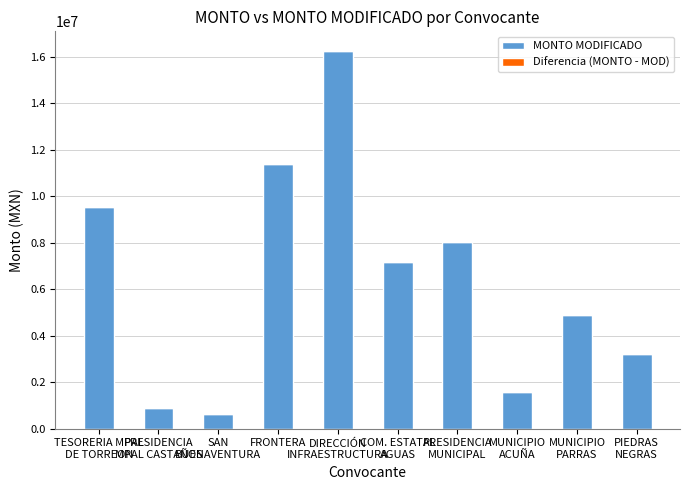

What is the highest value of the MONTO MODIFICADO series?

16276734.9